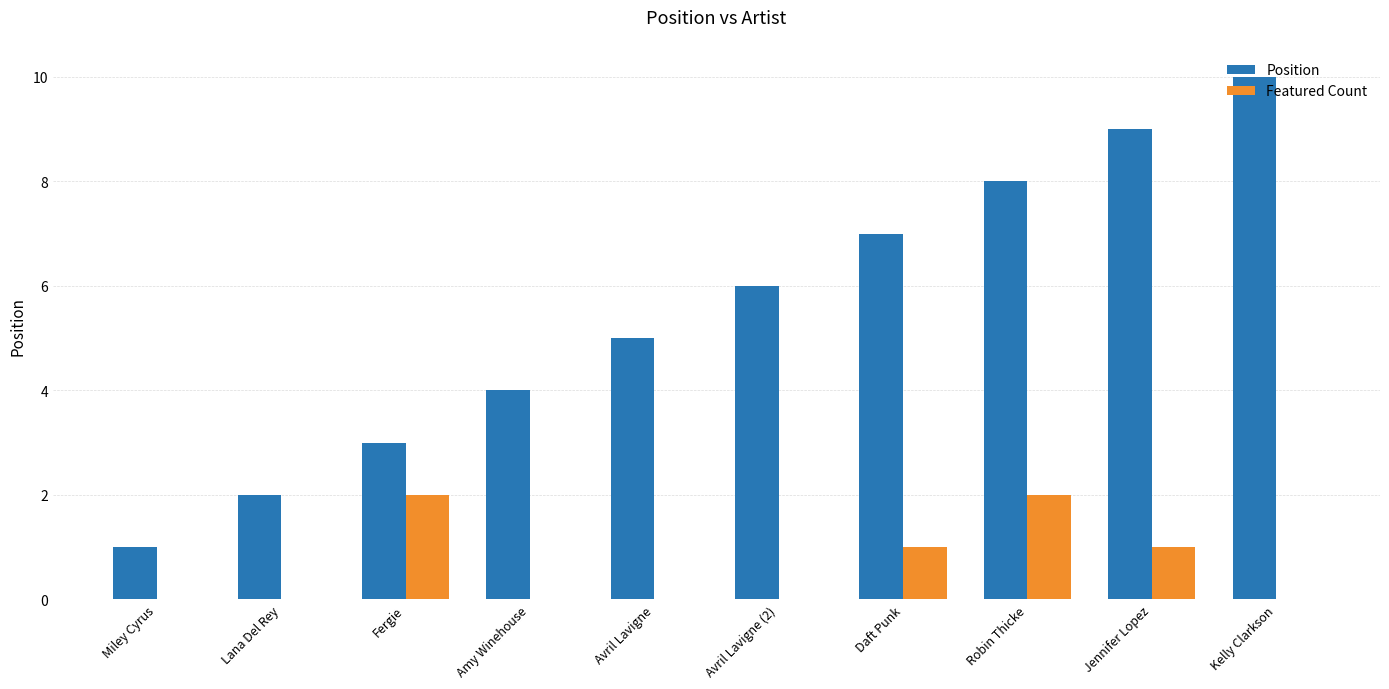

What is the sum of all Position values?

55